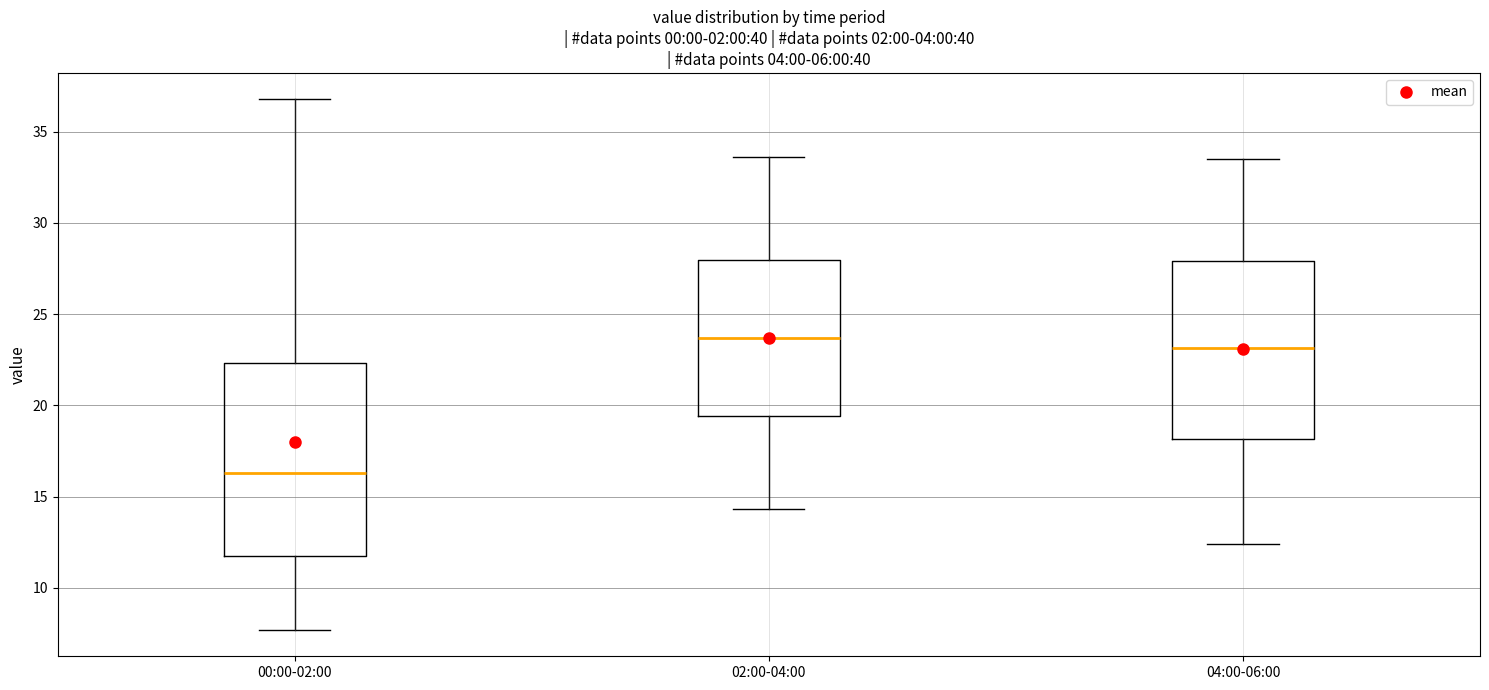

Where does the upper whisker of the box for 02:00-04:00 end on the y-axis? The values are not printed on the chart, so give them approximately, as read against the axis.

33.5